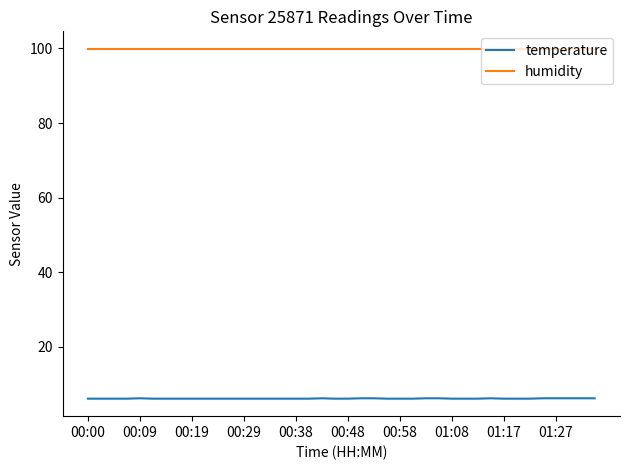

True or false: humidity and temperature cross at least once.

False